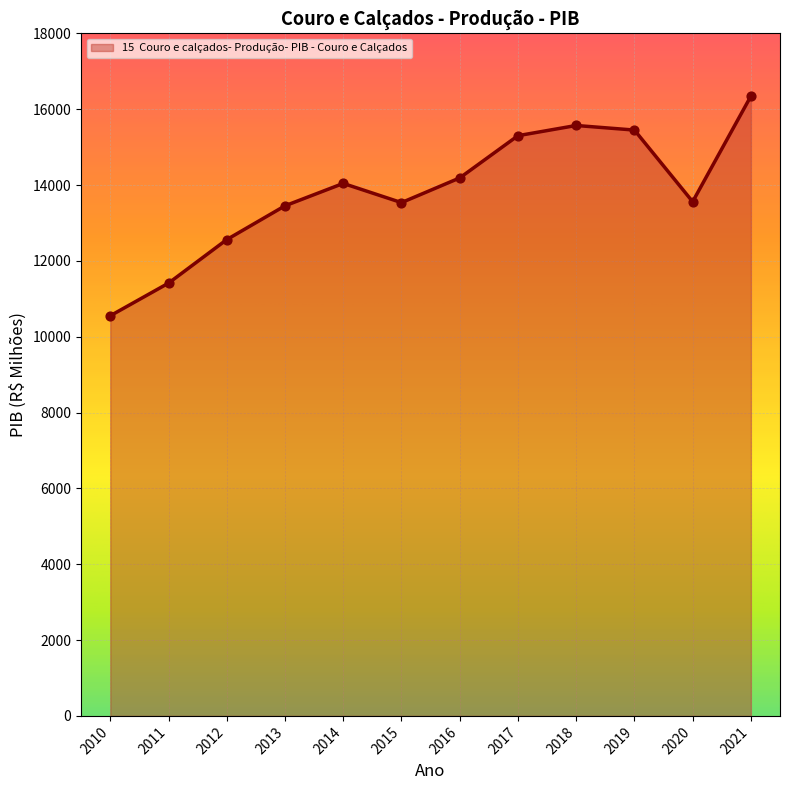

Approximately how many times larger is the value at 2021 compared to 2010?

1.5